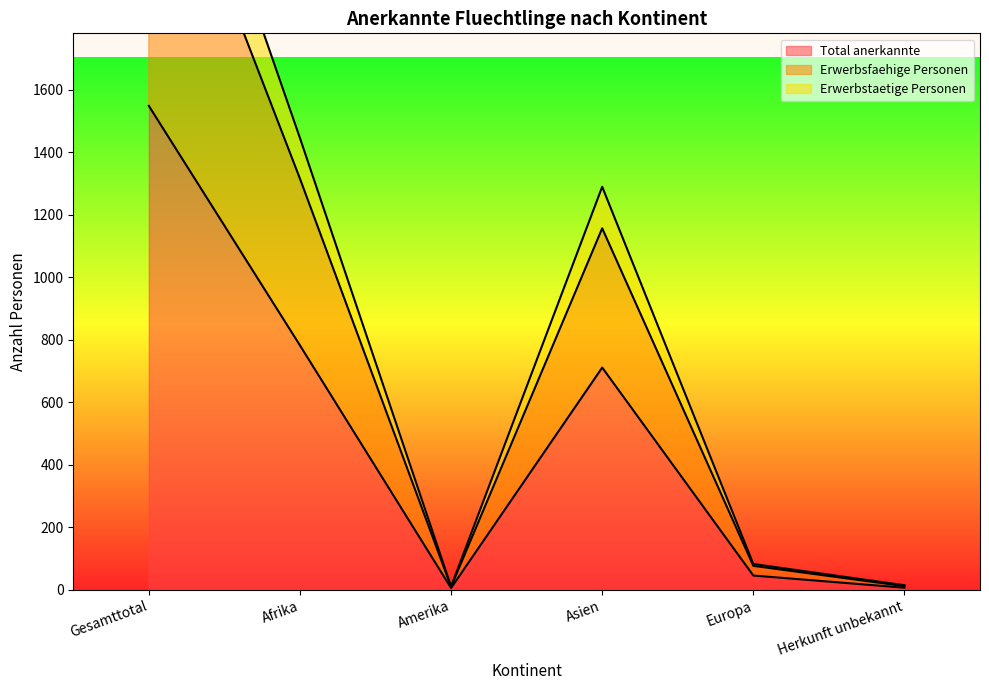

Where is the first local minimum for Erwerbsfaehige Personen?

Amerika